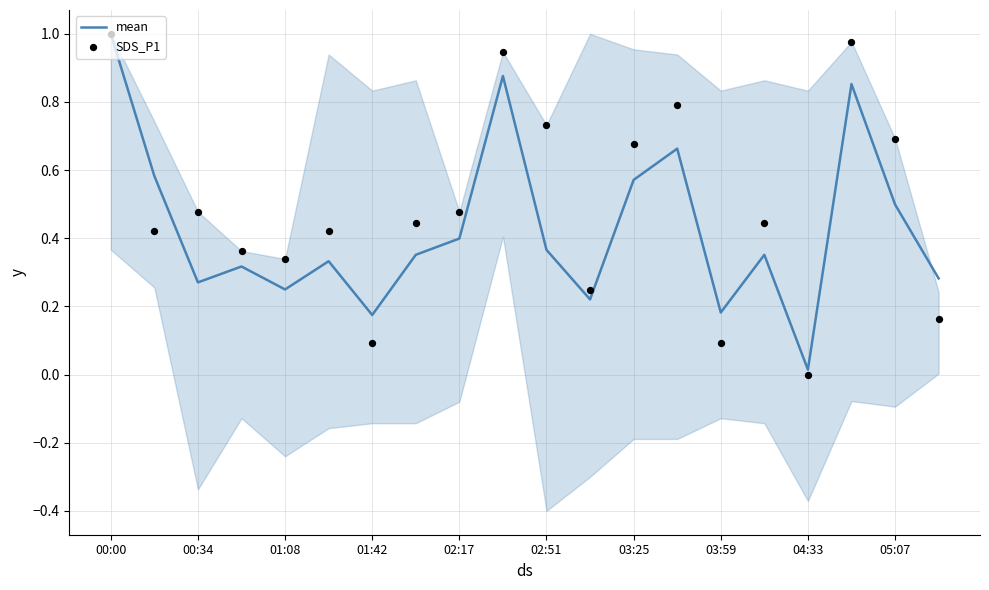

Which series has the widest spread of Y values?

SDS_P1